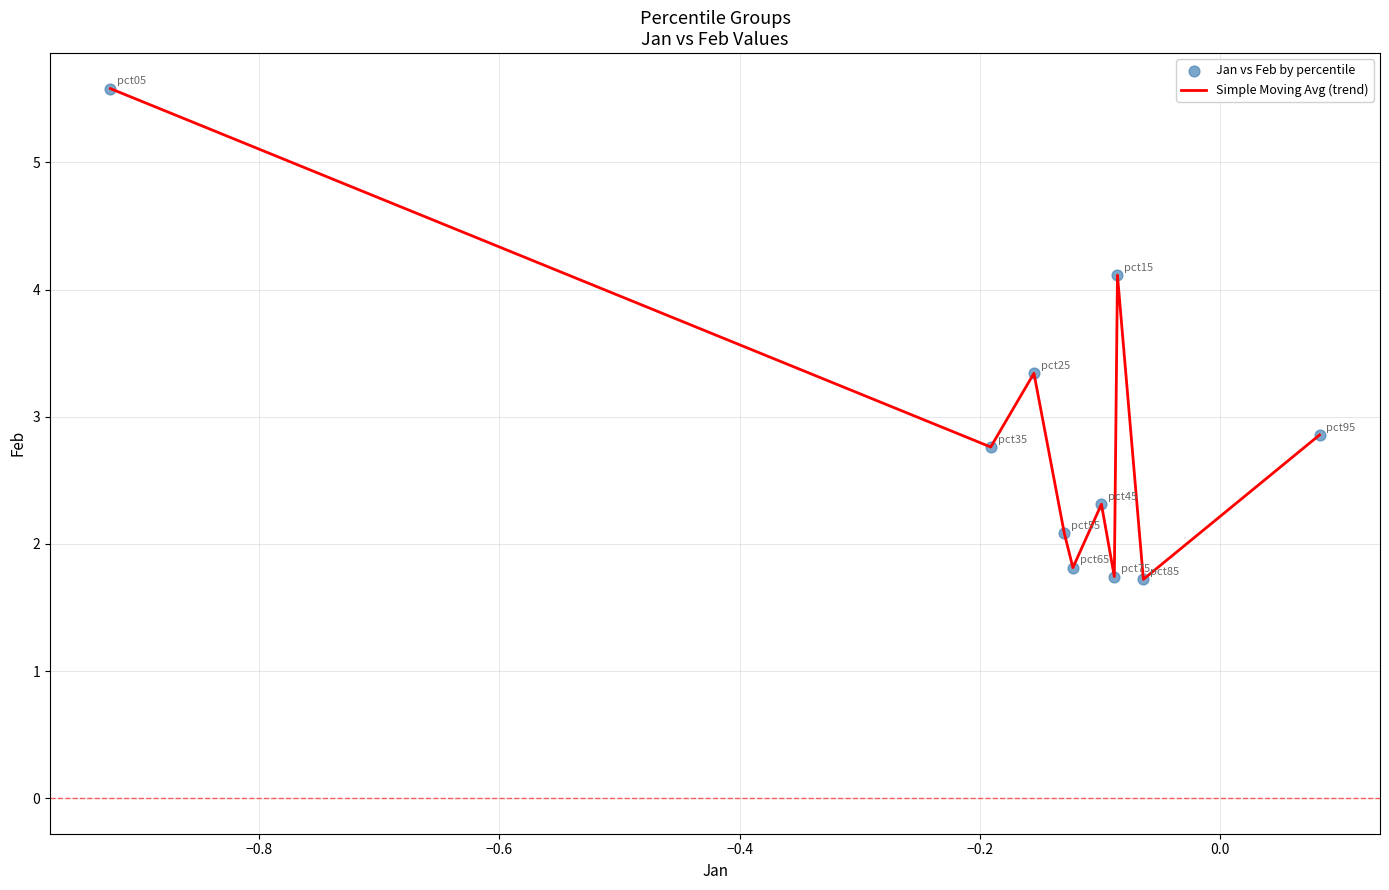

What is the greatest value displayed?

5.6